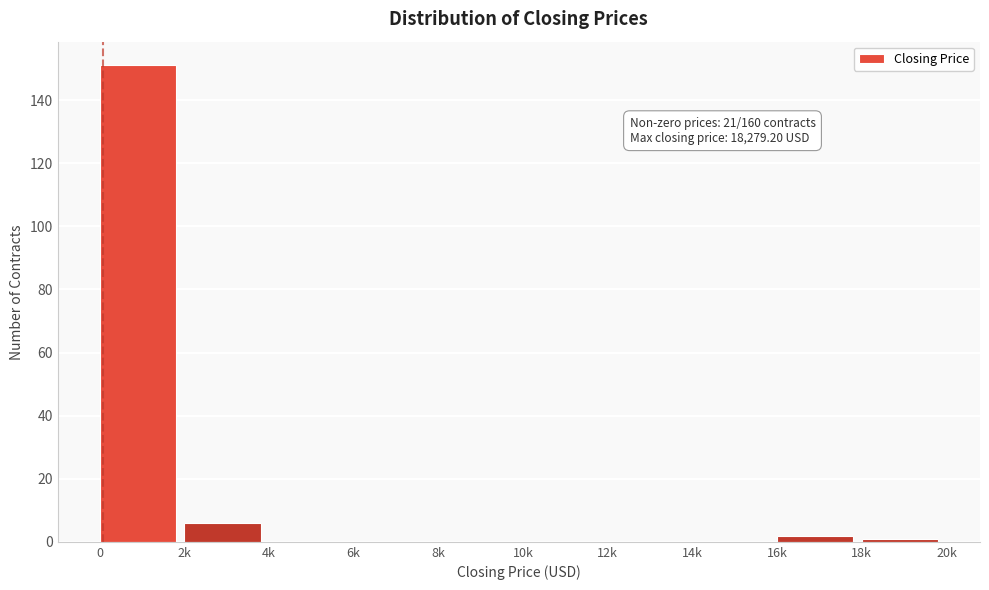

Reading right to left, transcribe all the data shown in this chart.

18k=1	16k=2	14k=0	12k=0	10k=0	8k=0	6k=0	4k=0	2k=6	0=151